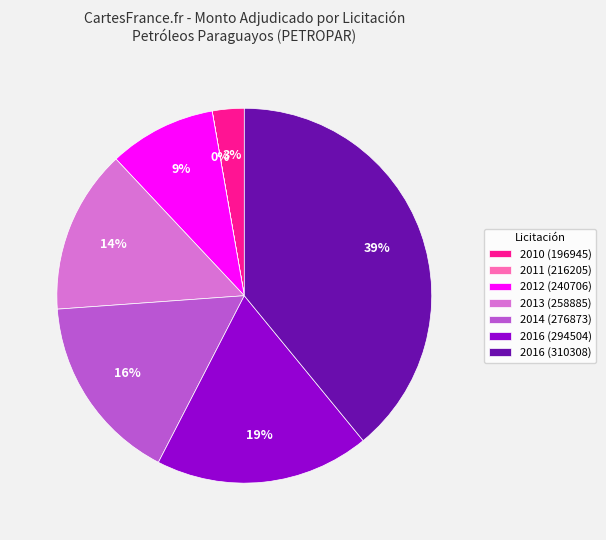

Is it true that 2012 (240706) is 17% of the pie?

False